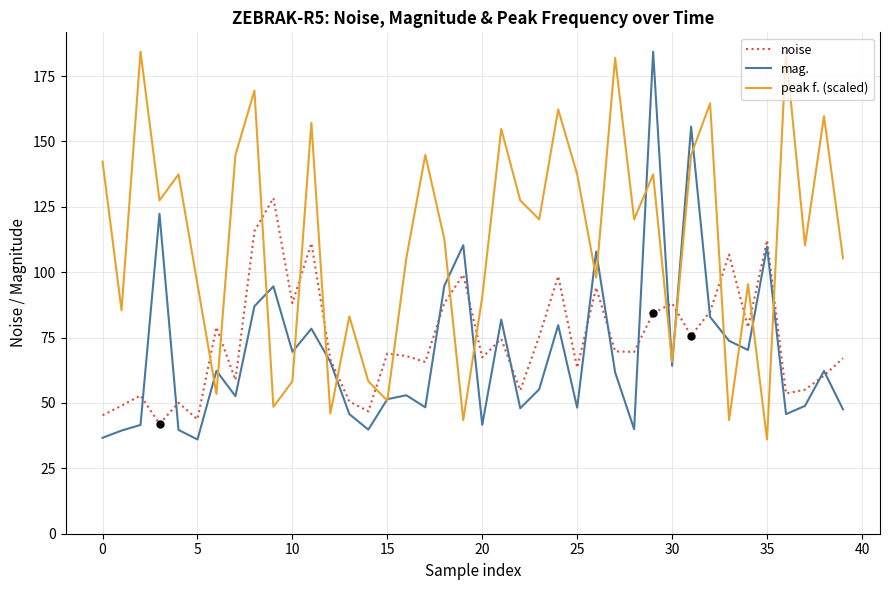

After their last crossing, which series has the higher values: peak f. (scaled) or noise?

peak f. (scaled)